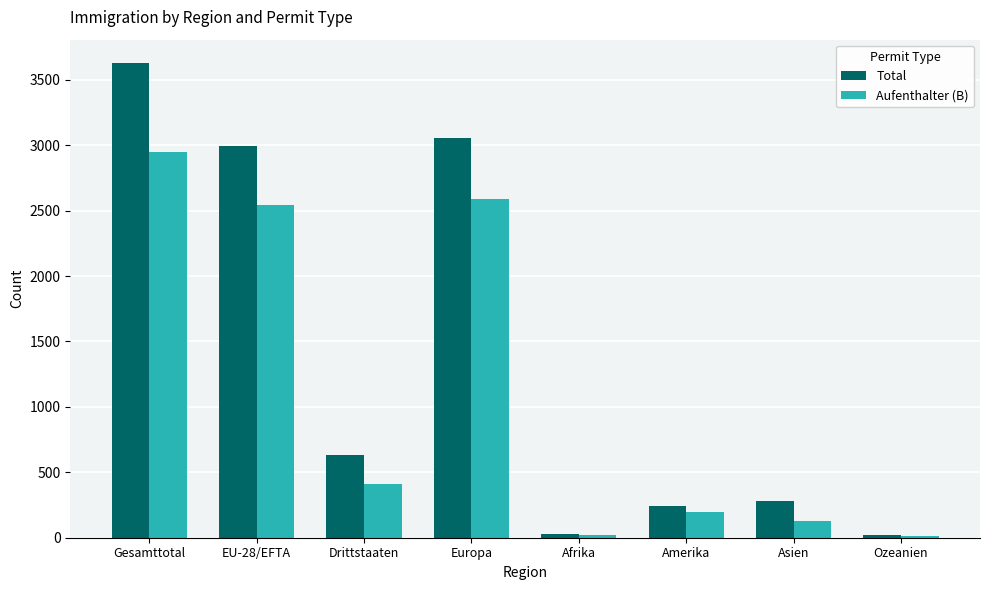

How many data points in Aufenthalter (B) are less than 411?

4